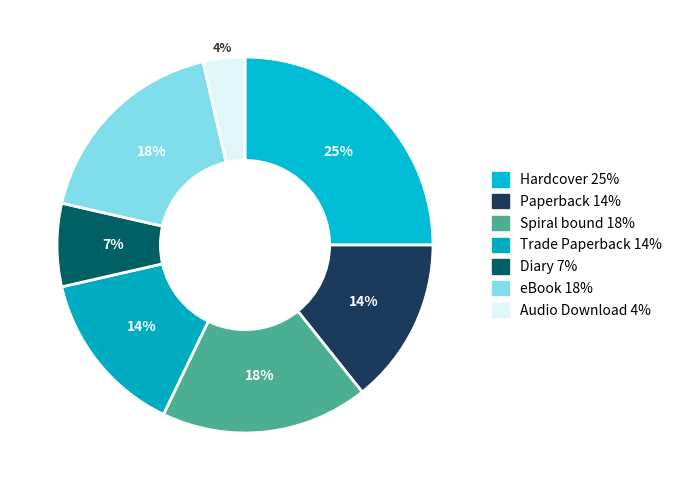

Is there any slice that represents more than half of the pie?

No